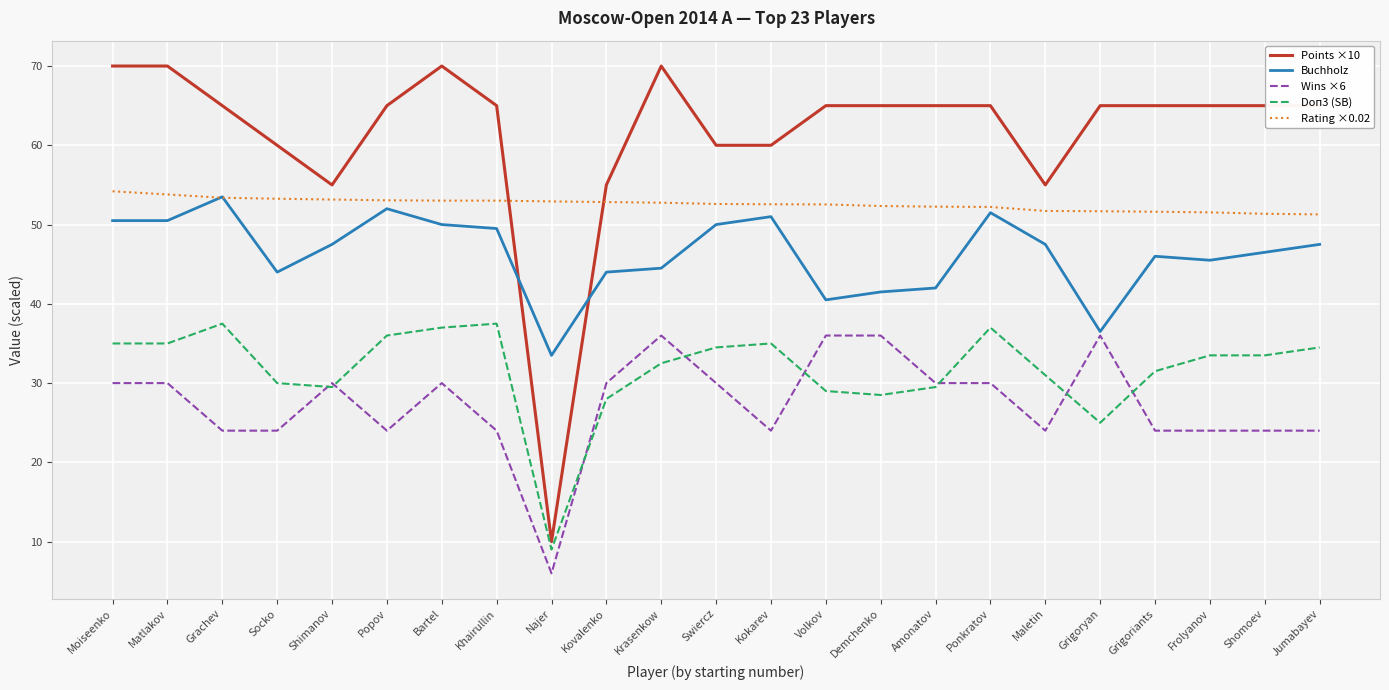

True or false: Rating ×0.02 and Doп3 (SB) intersect in this chart.

False